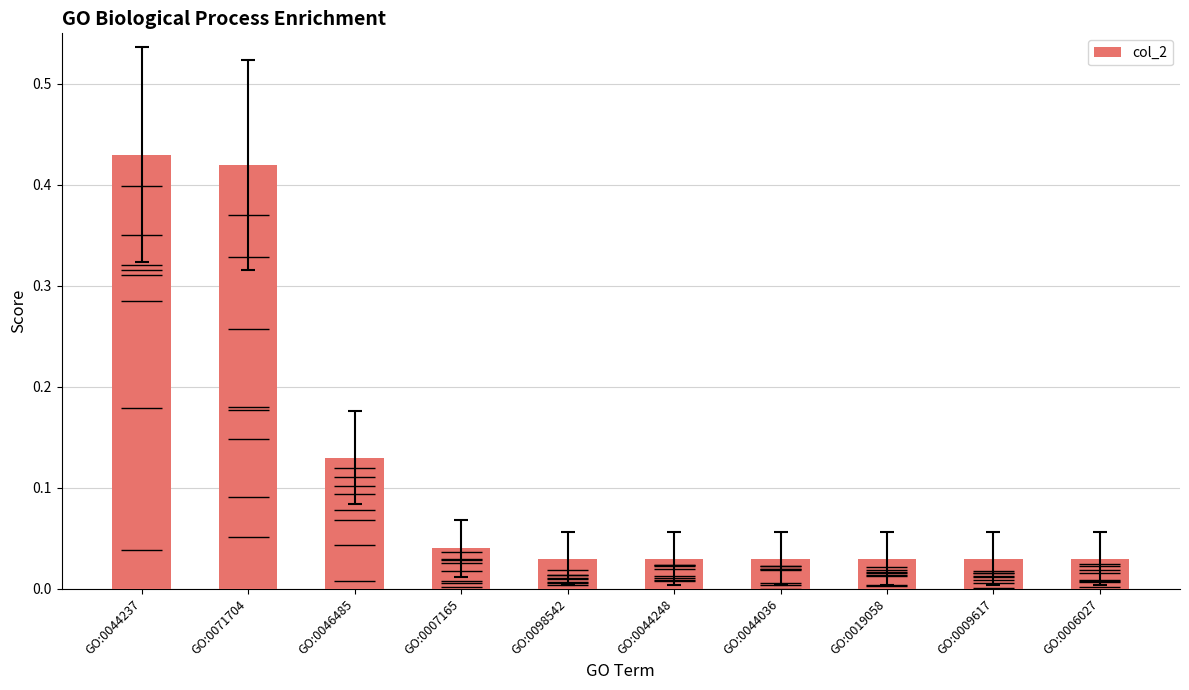

The value at GO:0071704 is 0.2. True or false?

False